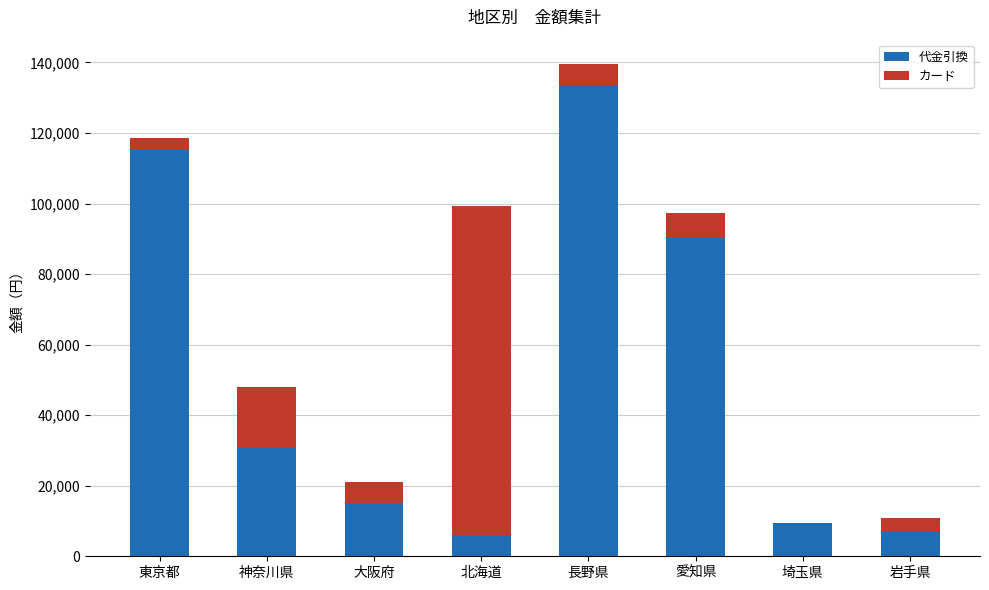

What is the total value across all series at 神奈川県?

48068